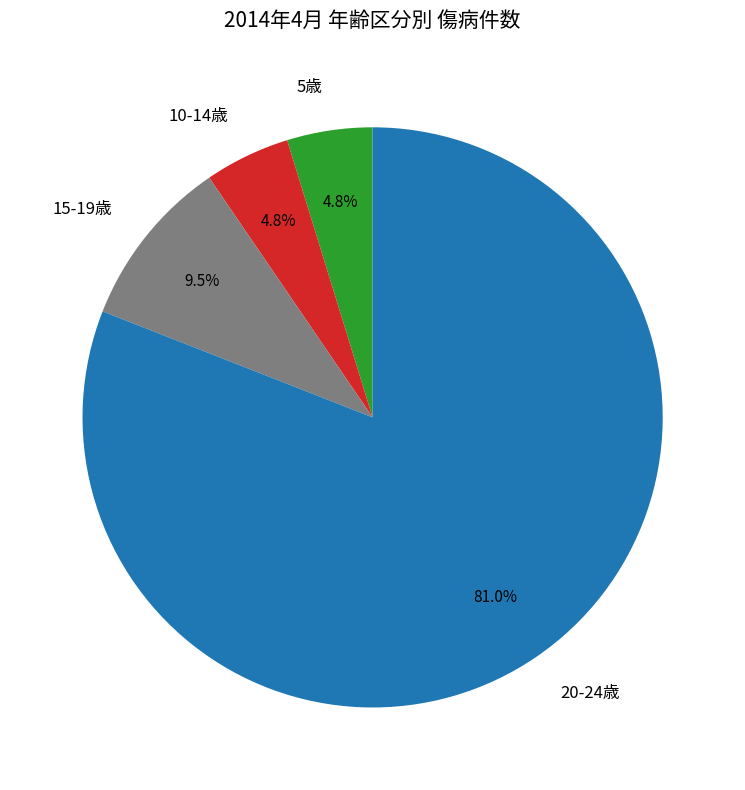

What percentage do 10-14歳 and 20-24歳 together represent?

85.7%